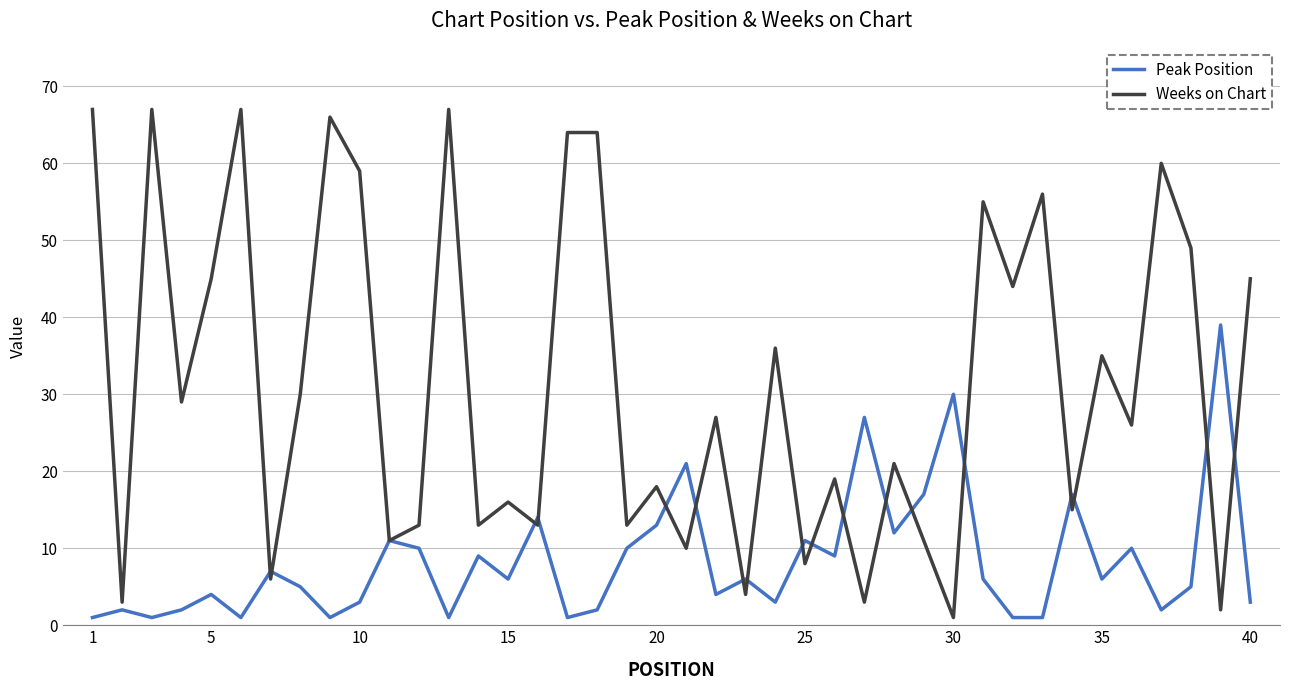

Which series has the largest total across all categories?

Weeks on Chart